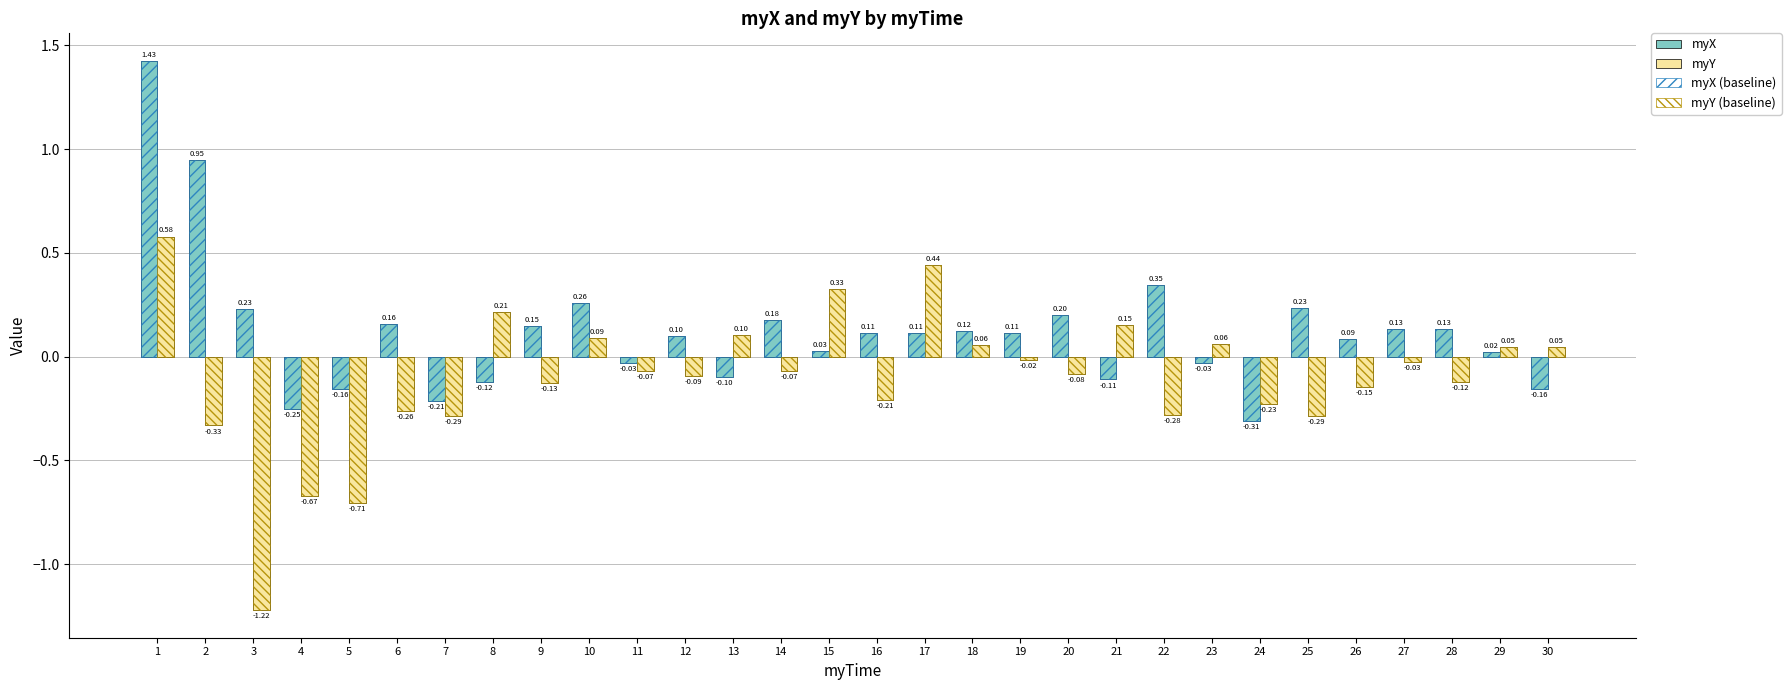

Reading left to right, what are all the values shown in this chart?

myX: 1=1.4	2=0.9	3=0.2	4=-0.3	5=-0.2	6=0.2	7=-0.2	8=-0.1	9=0.1	10=0.3	11=-0.0	12=0.1	13=-0.1	14=0.2	15=0.0	16=0.1	17=0.1	18=0.1	19=0.1	20=0.2	21=-0.1	22=0.3	23=-0.0	24=-0.3	25=0.2	26=0.1	27=0.1	28=0.1	29=0.0	30=-0.2
myY: 1=0.6	2=-0.3	3=-1.2	4=-0.7	5=-0.7	6=-0.3	7=-0.3	8=0.2	9=-0.1	10=0.1	11=-0.1	12=-0.1	13=0.1	14=-0.1	15=0.3	16=-0.2	17=0.4	18=0.1	19=-0.0	20=-0.1	21=0.2	22=-0.3	23=0.1	24=-0.2	25=-0.3	26=-0.1	27=-0.0	28=-0.1	29=0.0	30=0.0
myX (baseline): 1=1.4	2=0.9	3=0.2	4=-0.3	5=-0.2	6=0.2	7=-0.2	8=-0.1	9=0.1	10=0.3	11=-0.0	12=0.1	13=-0.1	14=0.2	15=0.0	16=0.1	17=0.1	18=0.1	19=0.1	20=0.2	21=-0.1	22=0.3	23=-0.0	24=-0.3	25=0.2	26=0.1	27=0.1	28=0.1	29=0.0	30=-0.2
myY (baseline): 1=0.6	2=-0.3	3=-1.2	4=-0.7	5=-0.7	6=-0.3	7=-0.3	8=0.2	9=-0.1	10=0.1	11=-0.1	12=-0.1	13=0.1	14=-0.1	15=0.3	16=-0.2	17=0.4	18=0.1	19=-0.0	20=-0.1	21=0.2	22=-0.3	23=0.1	24=-0.2	25=-0.3	26=-0.1	27=-0.0	28=-0.1	29=0.0	30=0.0